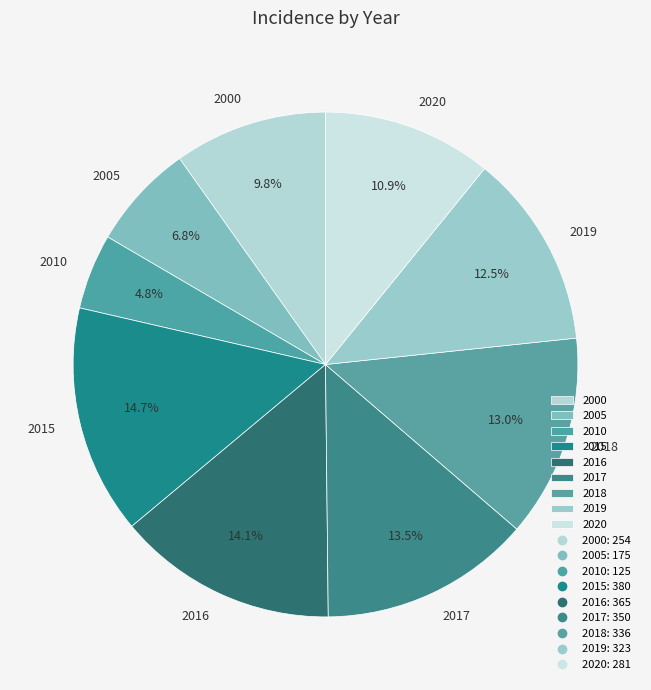

Does 2019 represent more than half of the total?

No